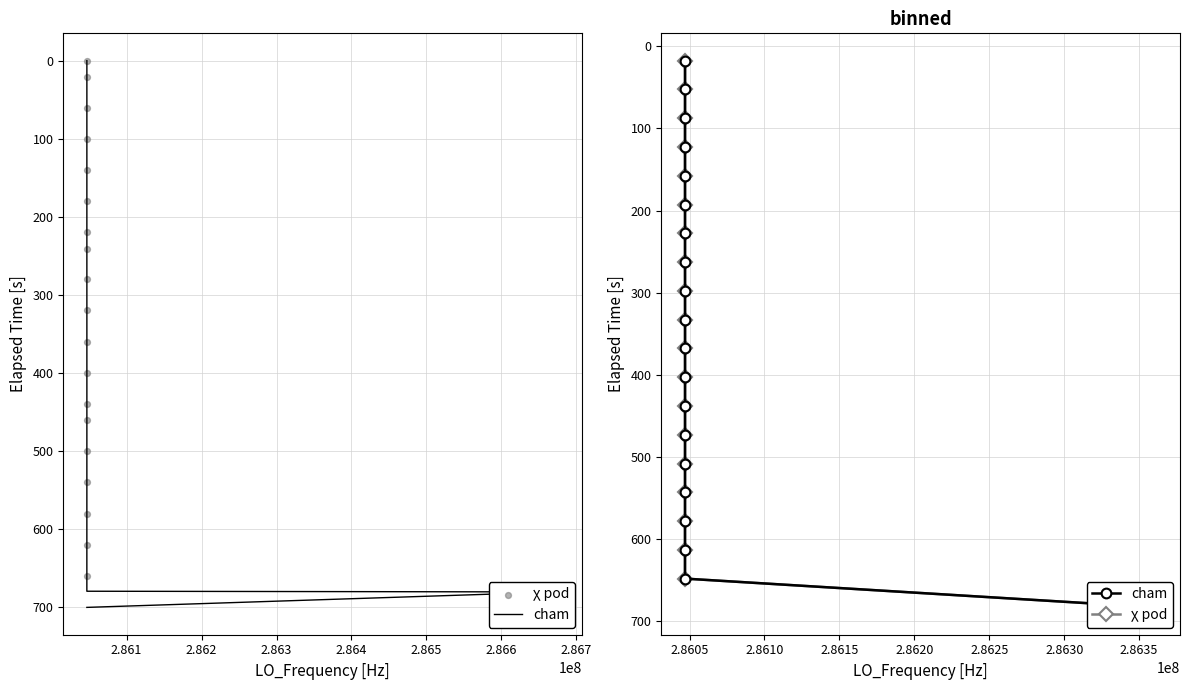

At how many categories does at least one series exceed 109?

17